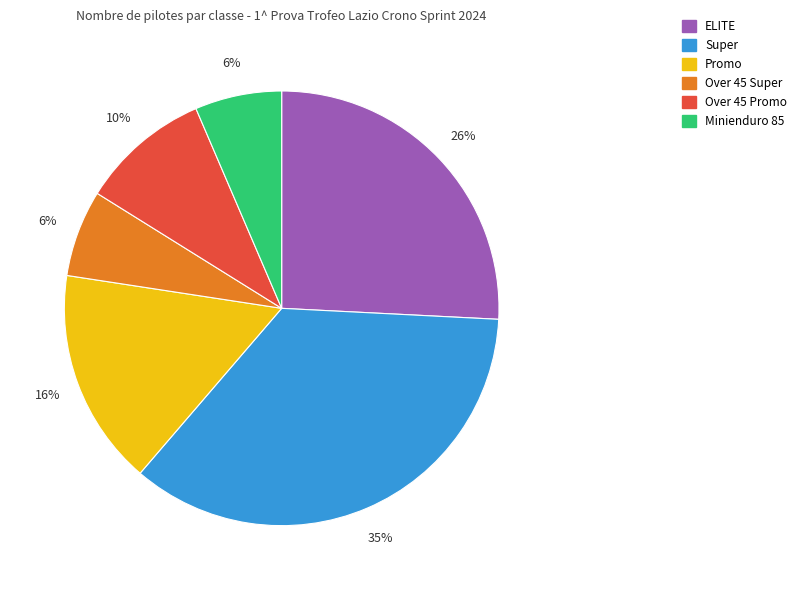

Count the number of slices in the pie.

6